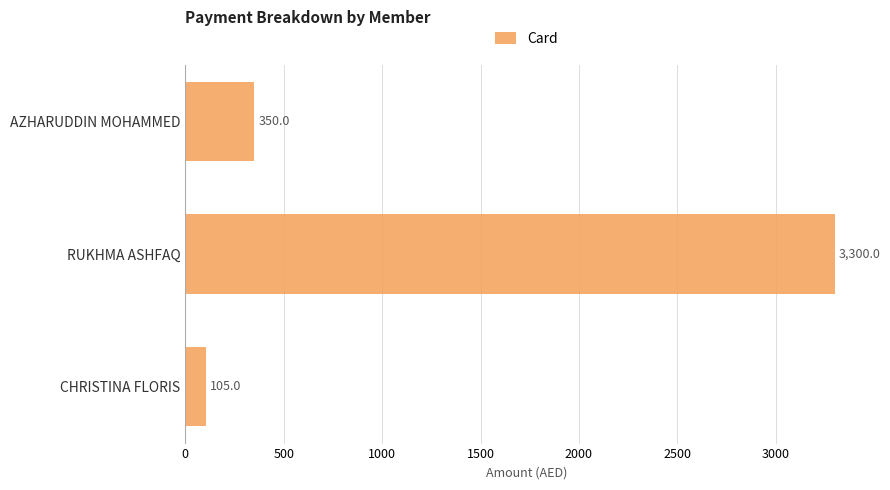

What is the sum of the values at RUKHMA ASHFAQ and AZHARUDDIN MOHAMMED?

3650